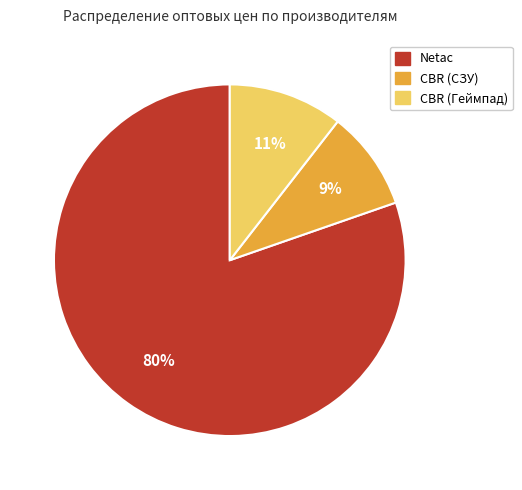

Which slice is the smallest?

CBR (СЗУ)